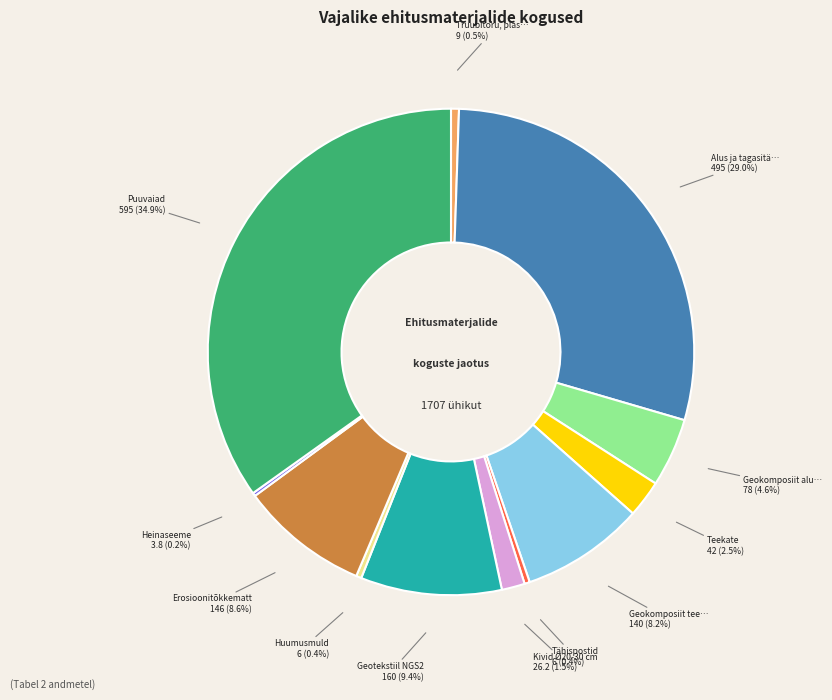

Is there a majority slice in this chart?

No